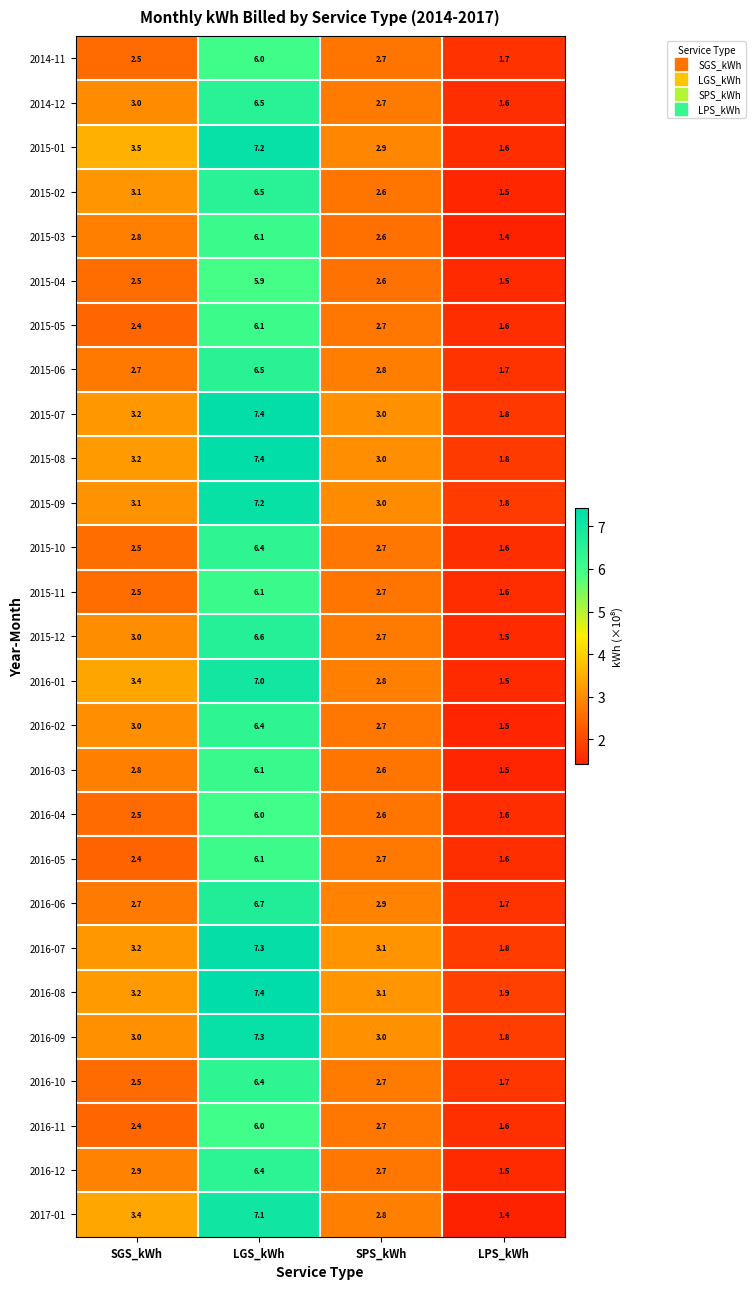

Which series has the largest total across all categories?

2016-08